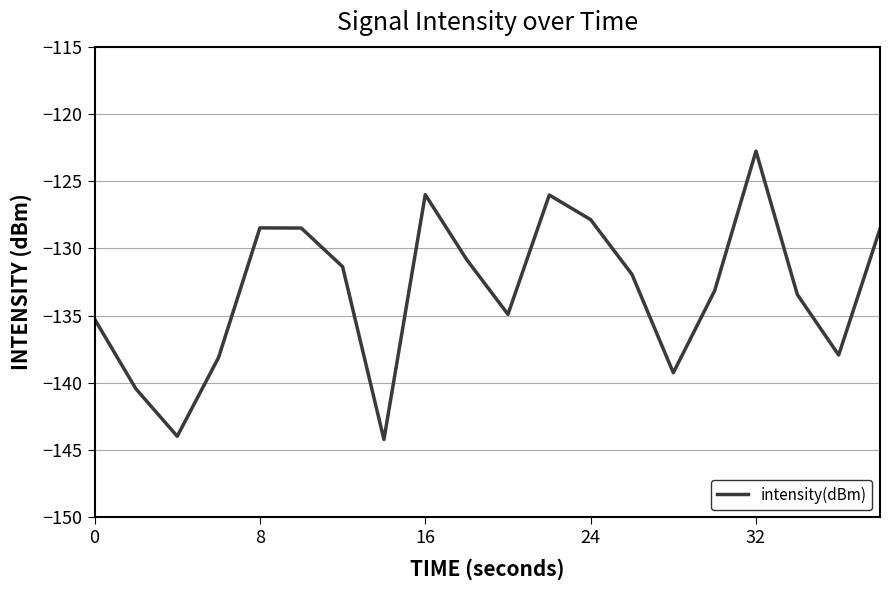

What is the difference between the maximum and minimum values?

21.4